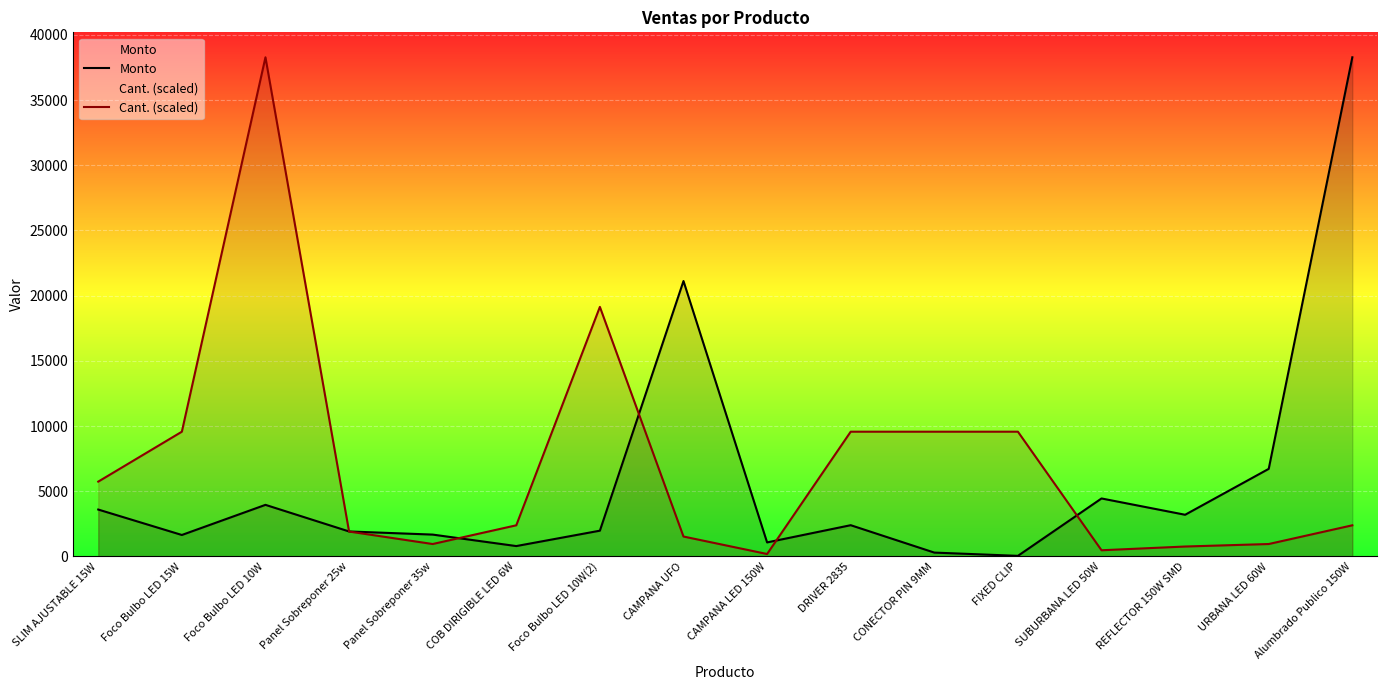

True or false: Monto has more than 2 points higher than both neighbors.

True